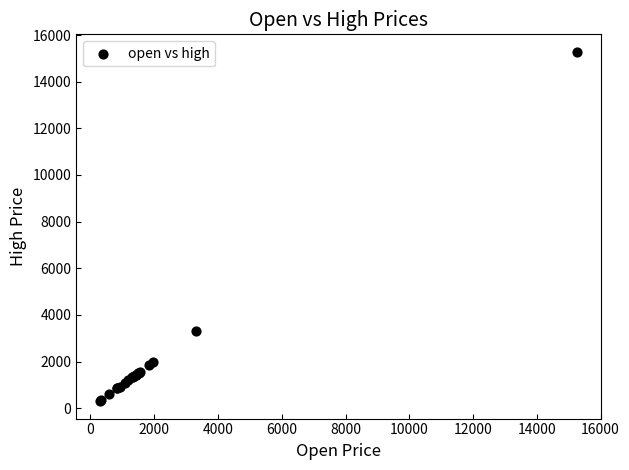

What Y value in the scatter plot is closest to 7791?

3326.1